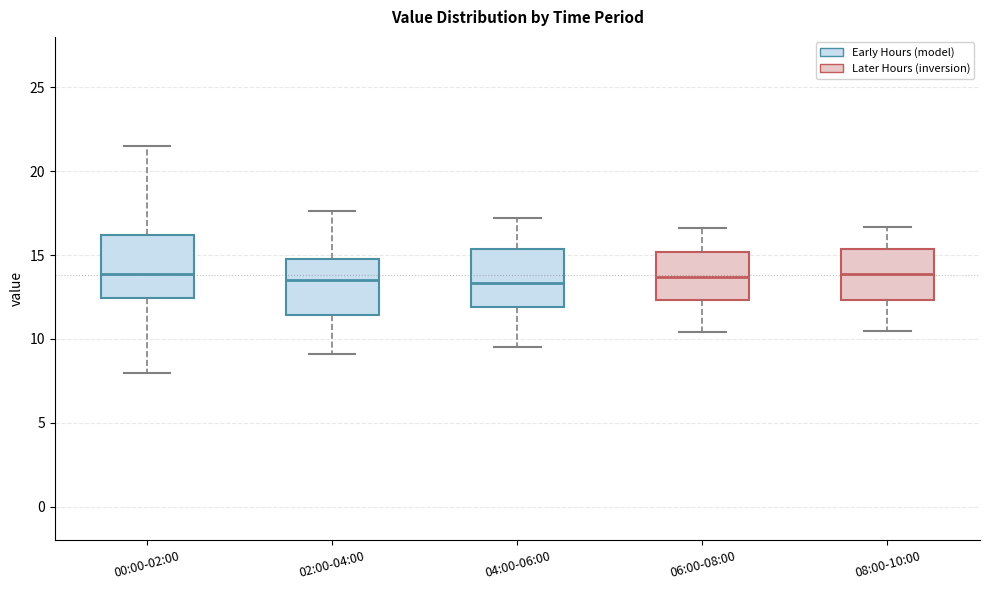

Where is the upper edge of the box for 02:00-04:00 on the y-axis? The values are not printed on the chart, so give them approximately, as read against the axis.

15.0